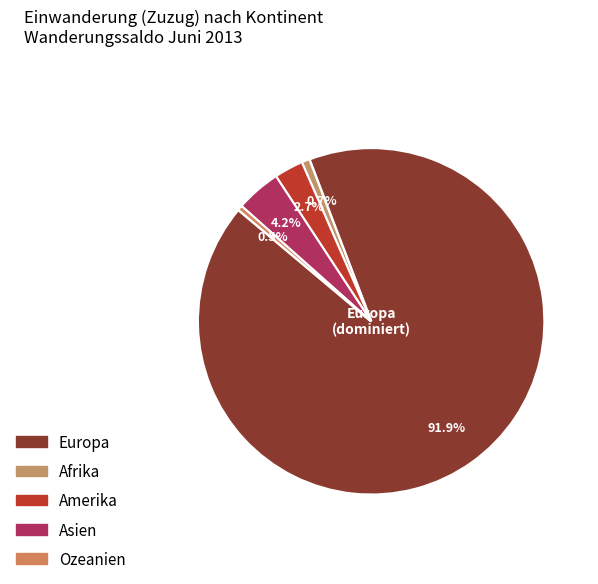

To the nearest percent, what is the combined percentage of Amerika and Europa?

95%